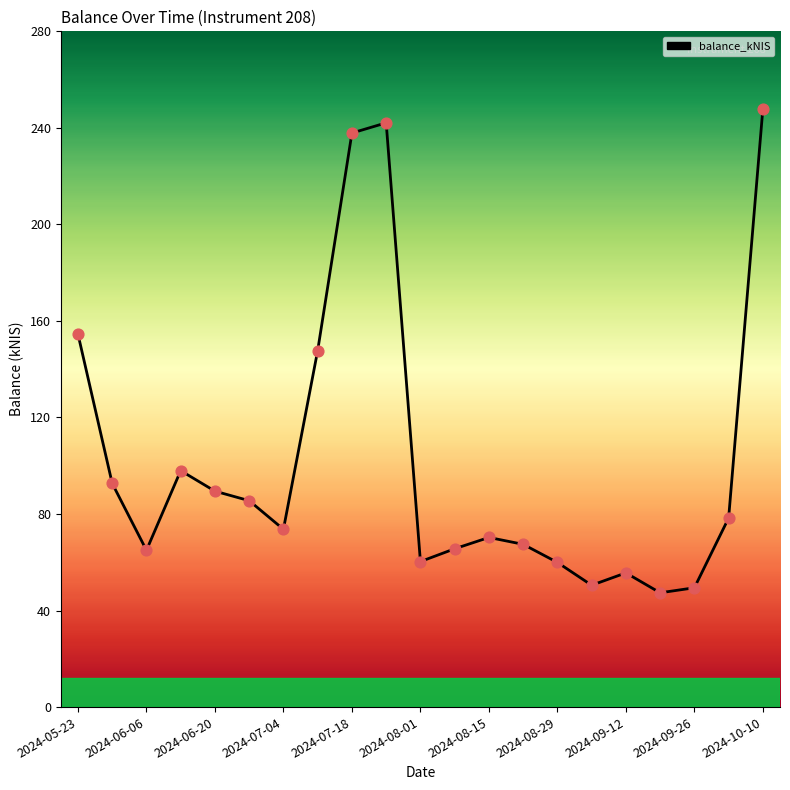

What is the difference between the maximum and minimum values?

200.6